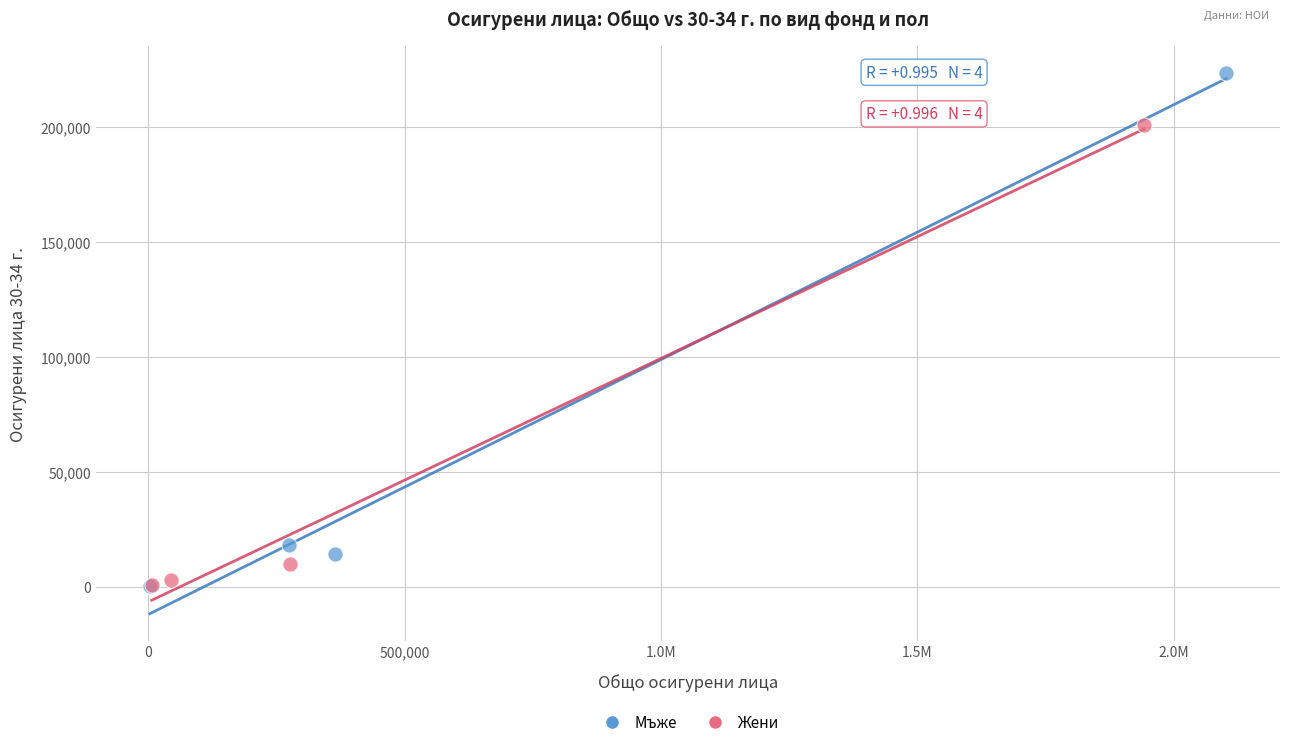

Which series has the widest spread of Y values?

Мъже